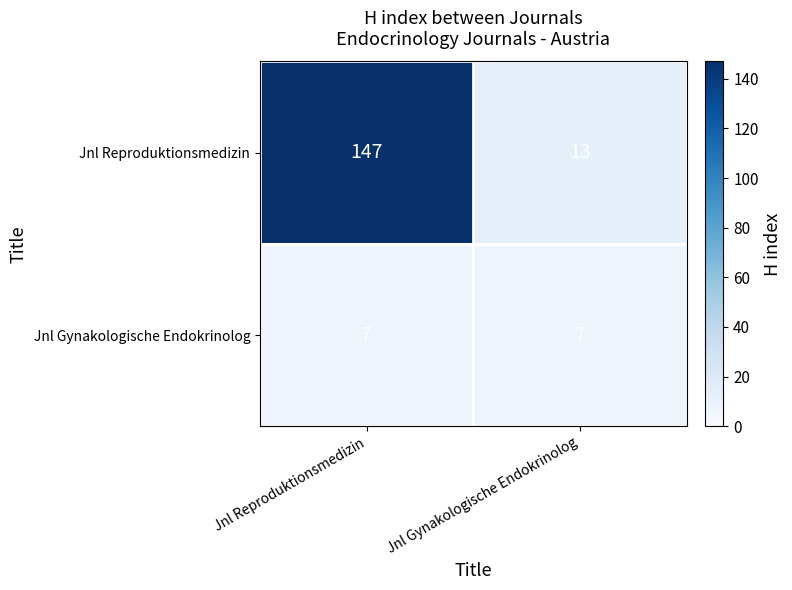

What is the smallest value displayed?

7